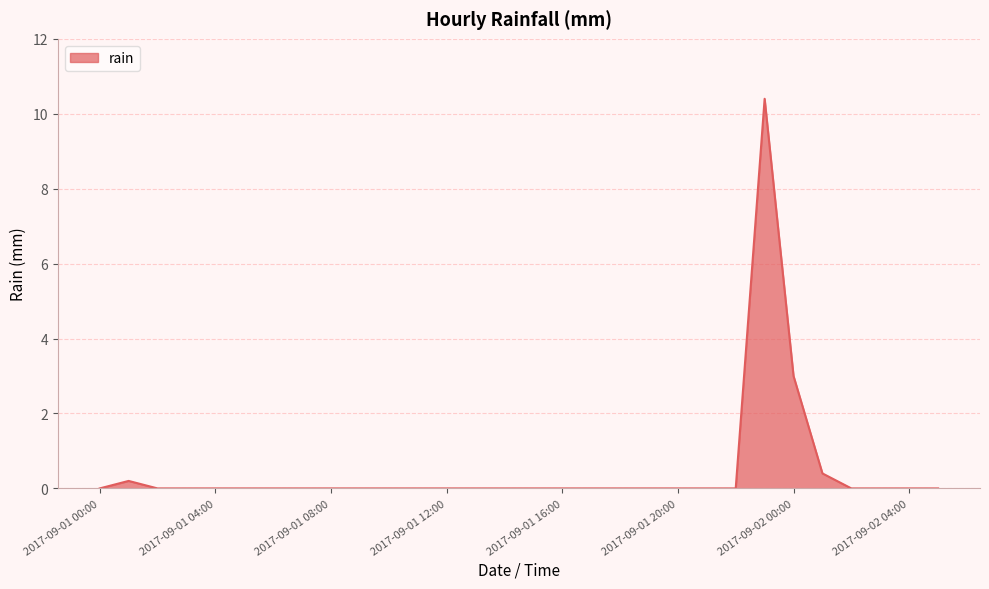

What is the difference between the maximum and second lowest values?

10.4